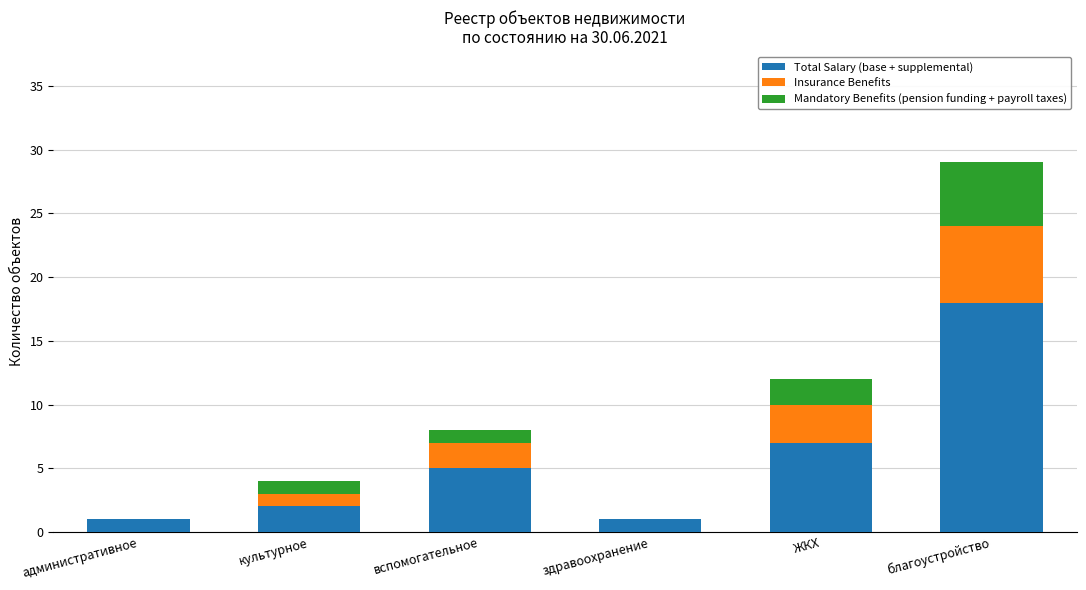

Does the chart contain stacked bars?

Yes